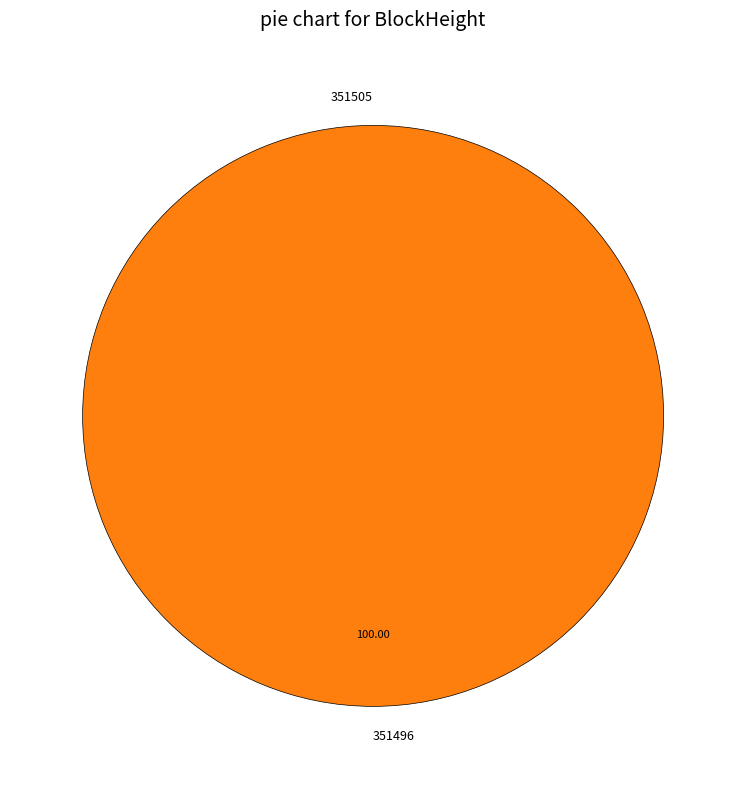

Does 351496 account for over 50% of the chart?

Yes